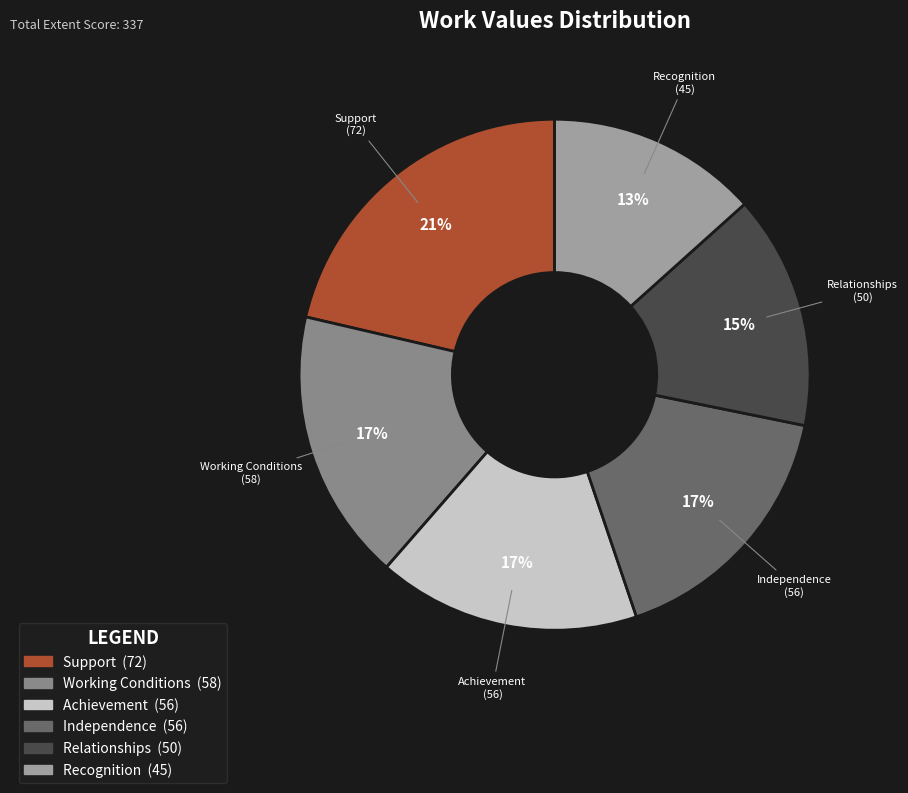

To the nearest percent, what percentage of the pie is Independence?

17%